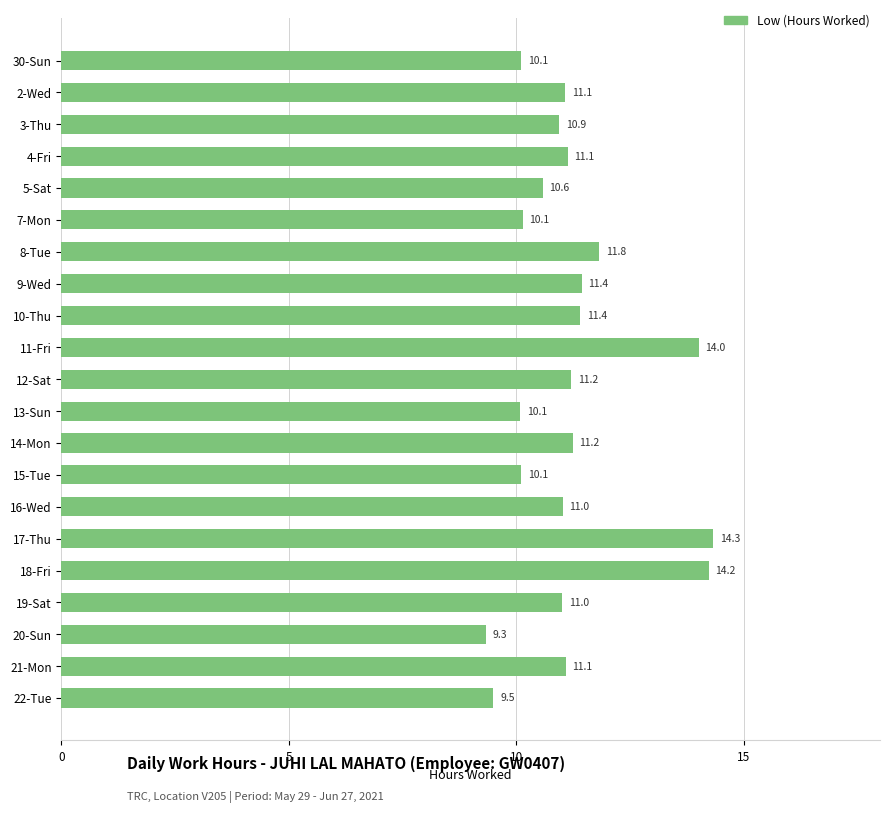

What is the difference between the maximum and minimum values?

5.0